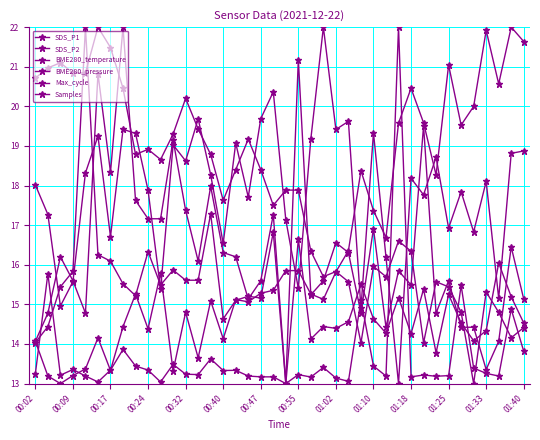

True or false: Max_cycle and SDS_P2 intersect in this chart.

True